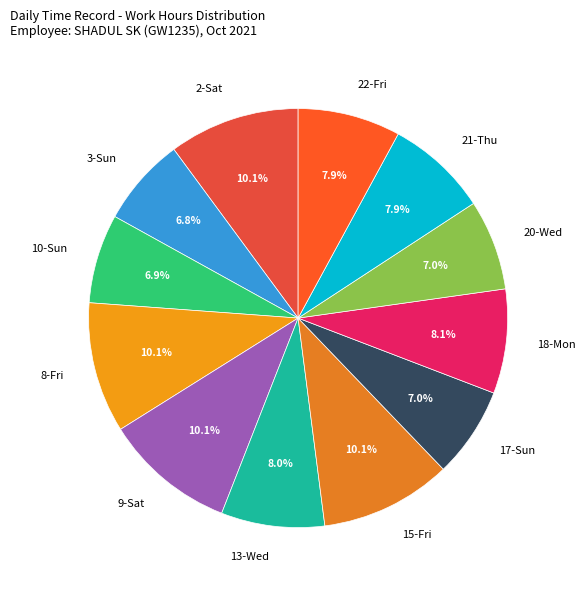

Combined, do 3-Sun and 21-Thu account for over 50%?

No